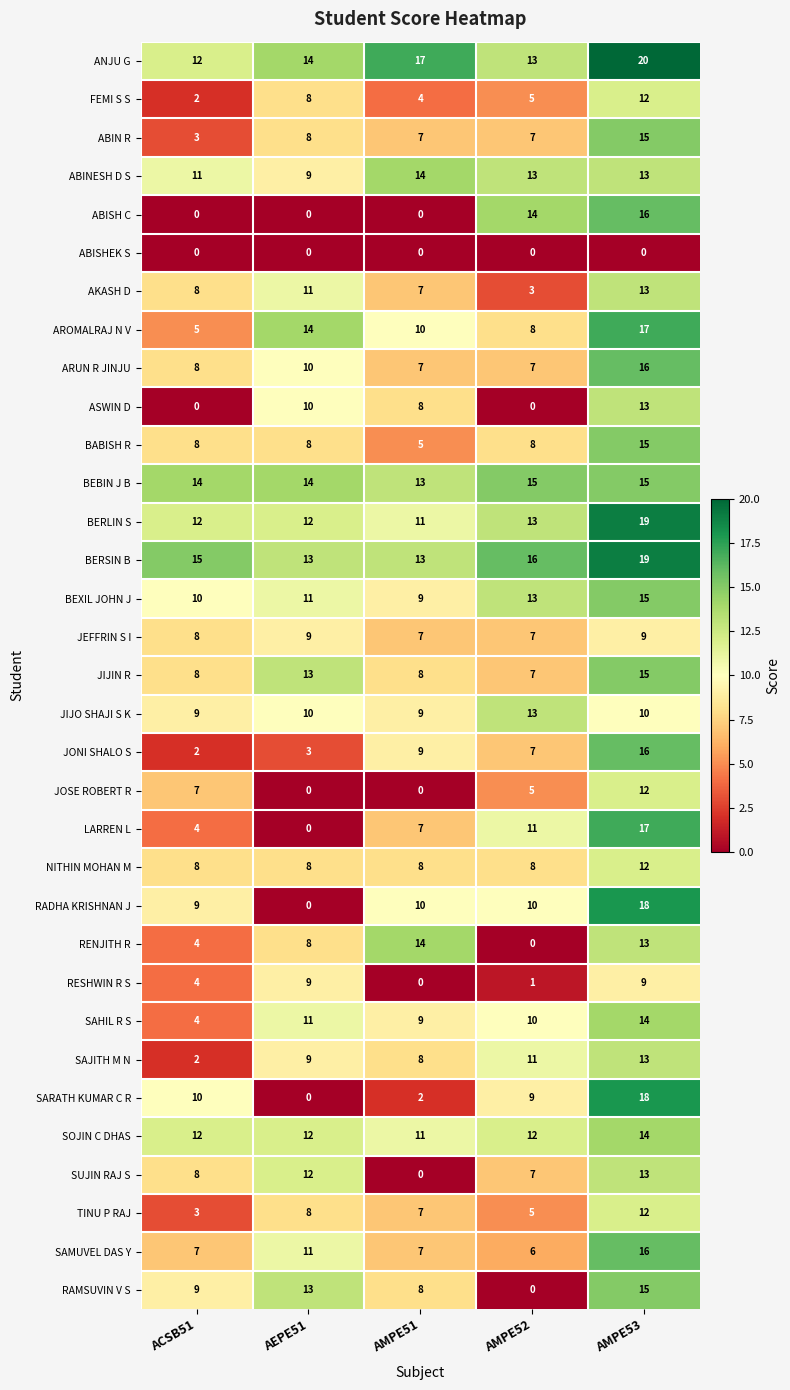

At how many categories does at least one series exceed 6?

5